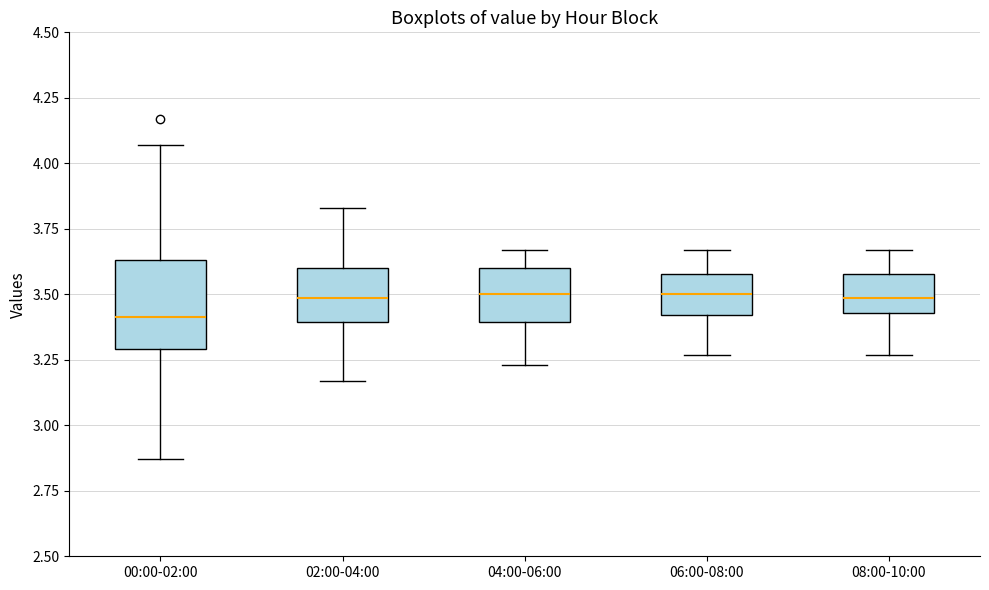

Where is the upper edge of the box for 06:00-08:00 on the y-axis? The values are not printed on the chart, so give them approximately, as read against the axis.

3.60